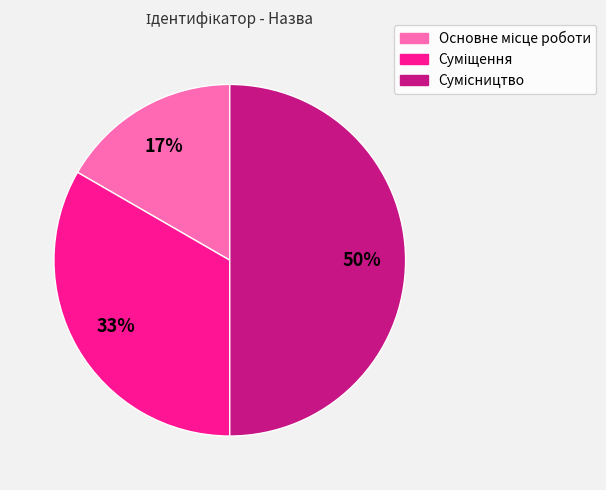

To the nearest percent, what is the difference between the largest and smallest slice percentages?

33%